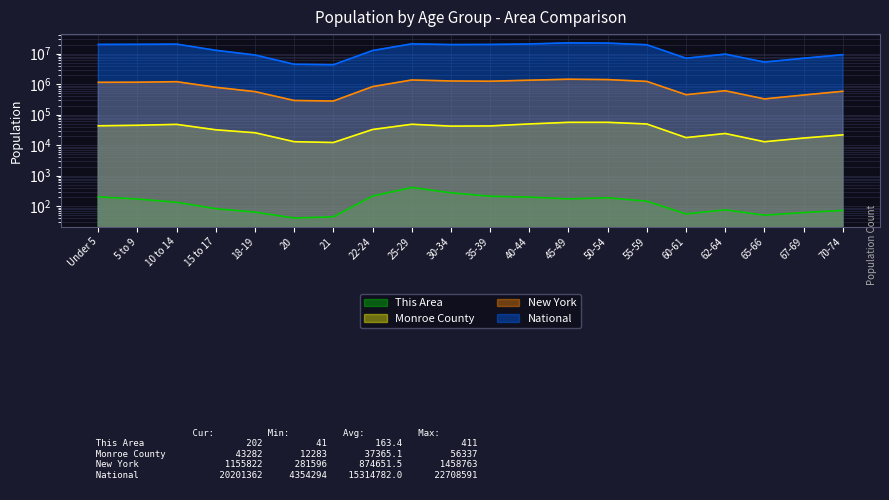

Where is the first local minimum for New York?

21